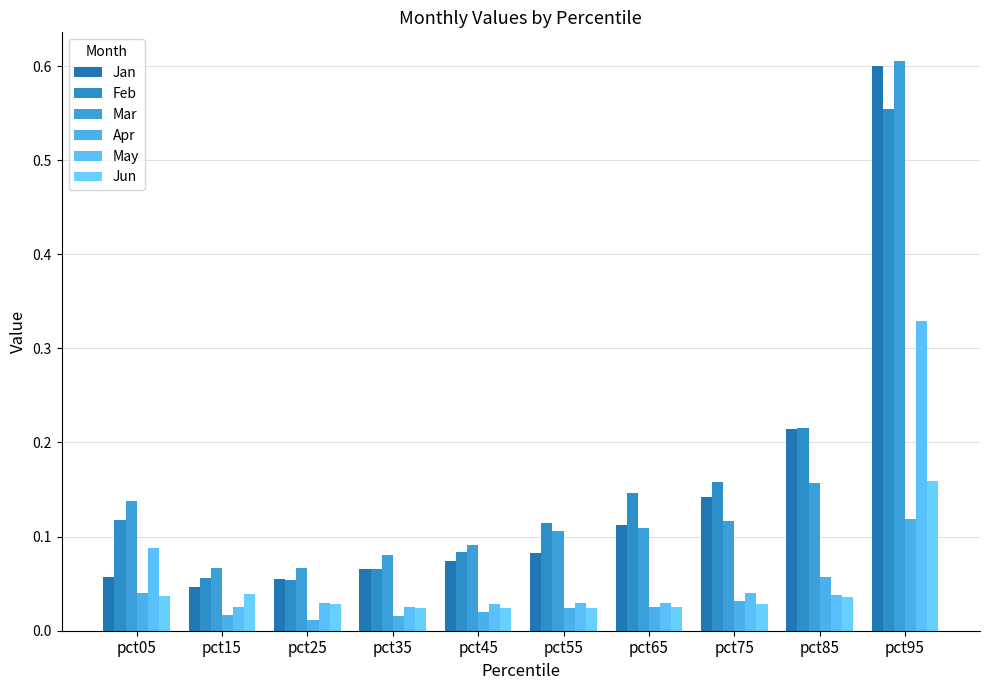

At which label does Jan reach its peak?

pct95